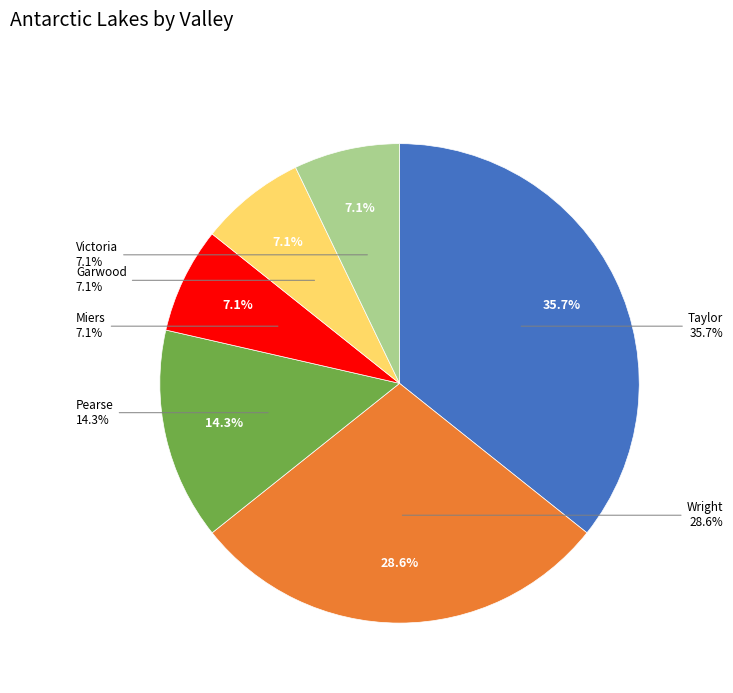

To the nearest percent, what is the combined percentage of Miers and Victoria?

14%